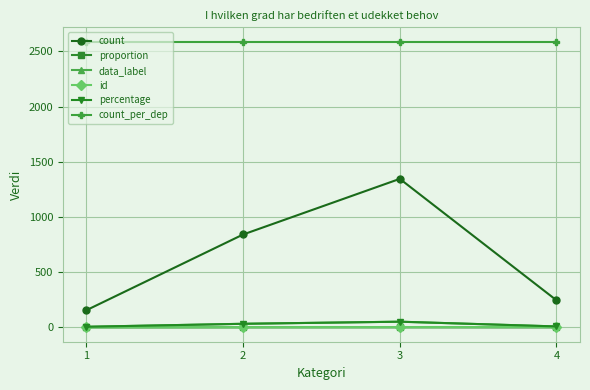

Rank the series by their maximum value, from lowest to highest.

proportion, id, data_label, percentage, count, count_per_dep